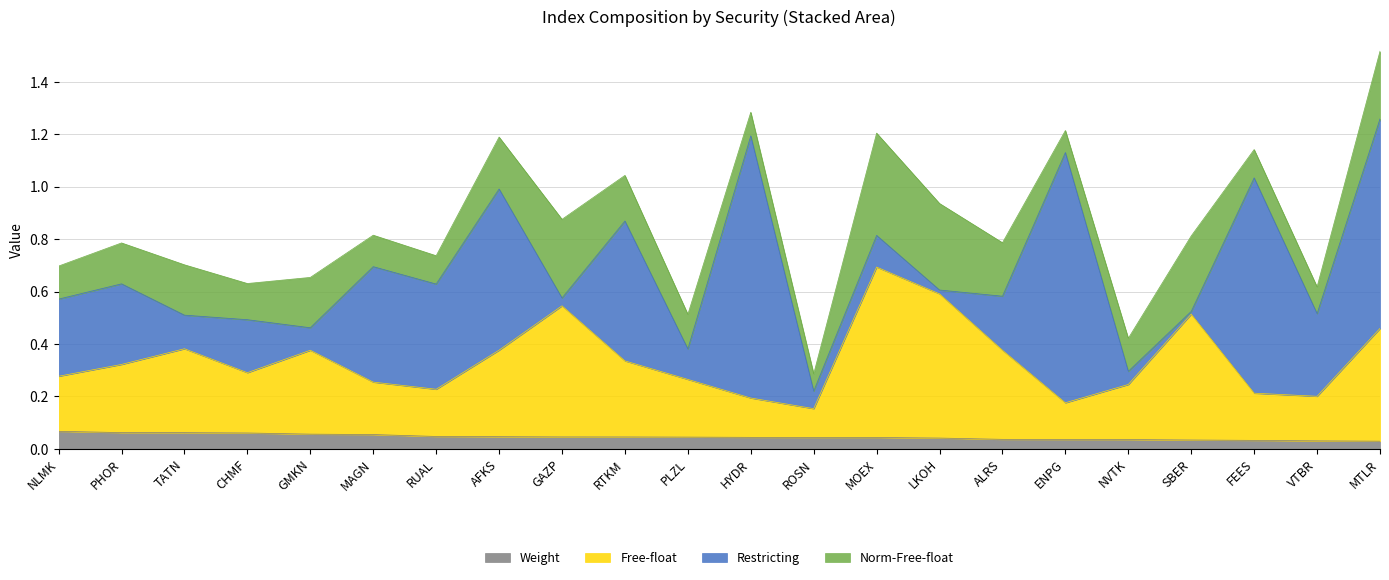

What is the value of the Weight point at the 2nd from the left?

0.1